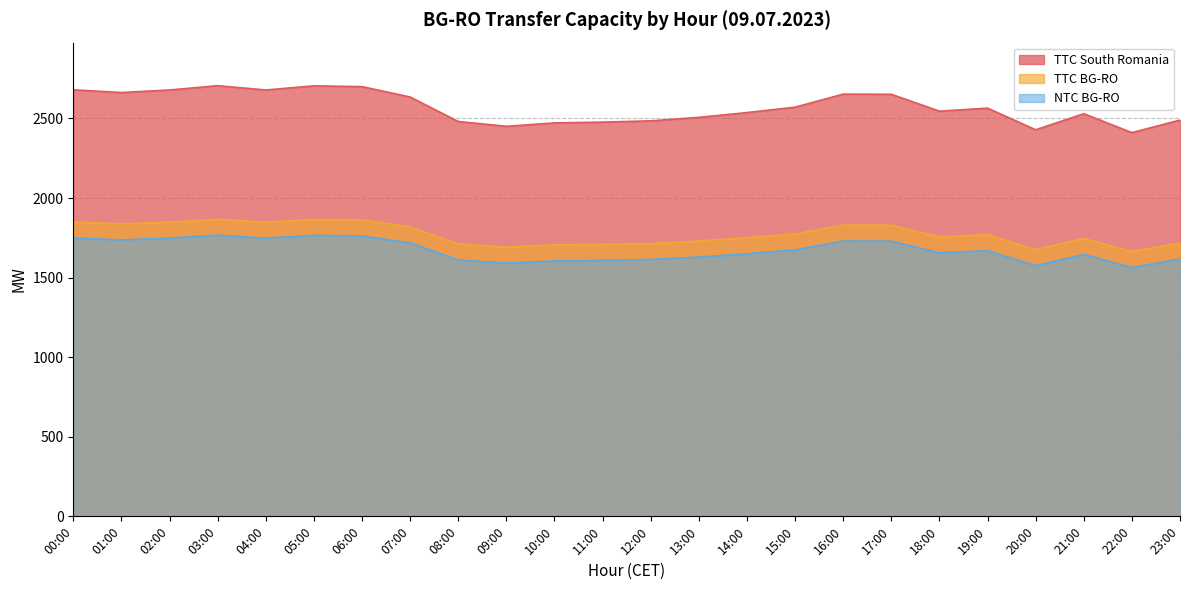

True or false: NTC BG-RO and TTC South Romania cross at least once.

False